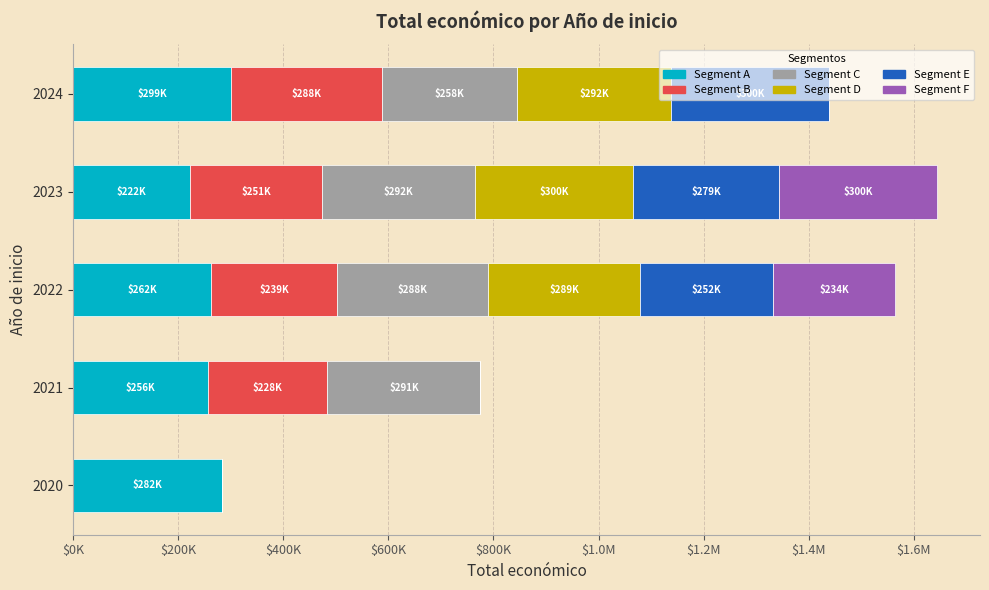

Which series has the largest total across all categories?

Segment A